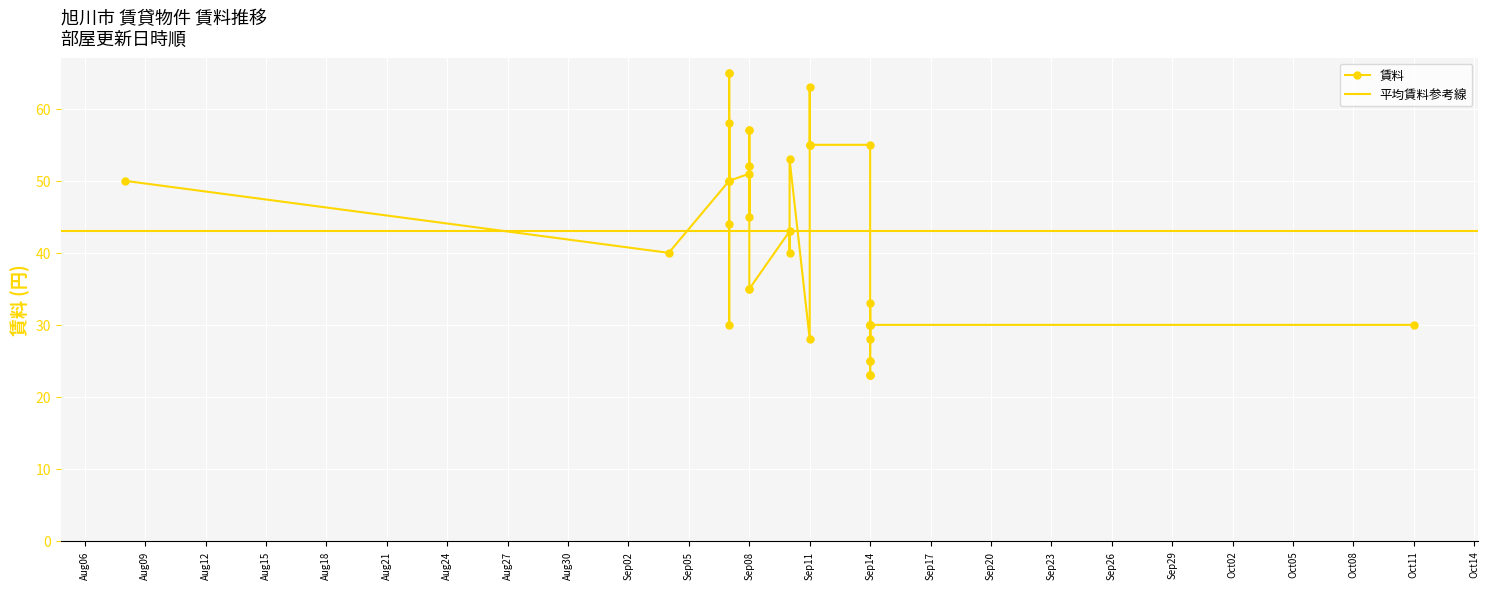

List the labels in order of value, smallest first.

2015/09/14, 2015/09/14, 2015/09/14, 2015/09/14, 2015/09/14, 2015/09/11, 2015/09/14, 2015/09/07, 2015/09/14, 2015/09/14, 2015/09/14, 2015/09/14, 2015/09/14, 2015/10/11, 2015/09/14, 2015/09/08, 2015/09/08, 2015/09/04, 2015/09/10, 2015/09/10, 2015/09/07, 2015/09/08, 2015/08/08, 2015/09/07, 2015/09/07, 2015/09/07, 2015/09/08, 2015/09/08, 2015/09/08, 2015/09/10, 2015/09/11, 2015/09/11, 2015/09/11, 2015/09/14, 2015/09/08, 2015/09/08, 2015/09/07, 2015/09/11, 2015/09/07, 2015/09/07